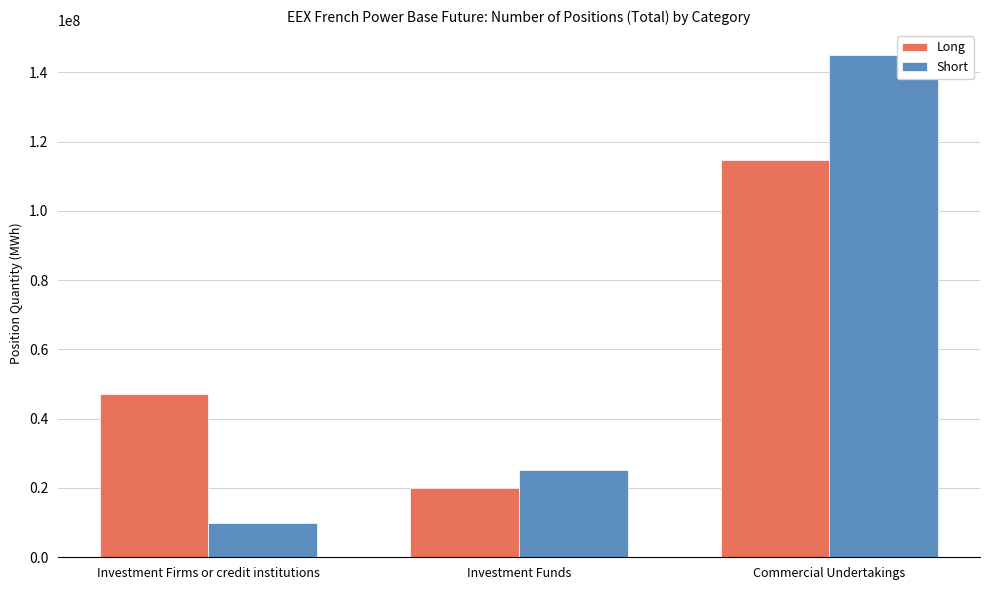

What is the value of the Long bar at the 2nd from the left?

19871706